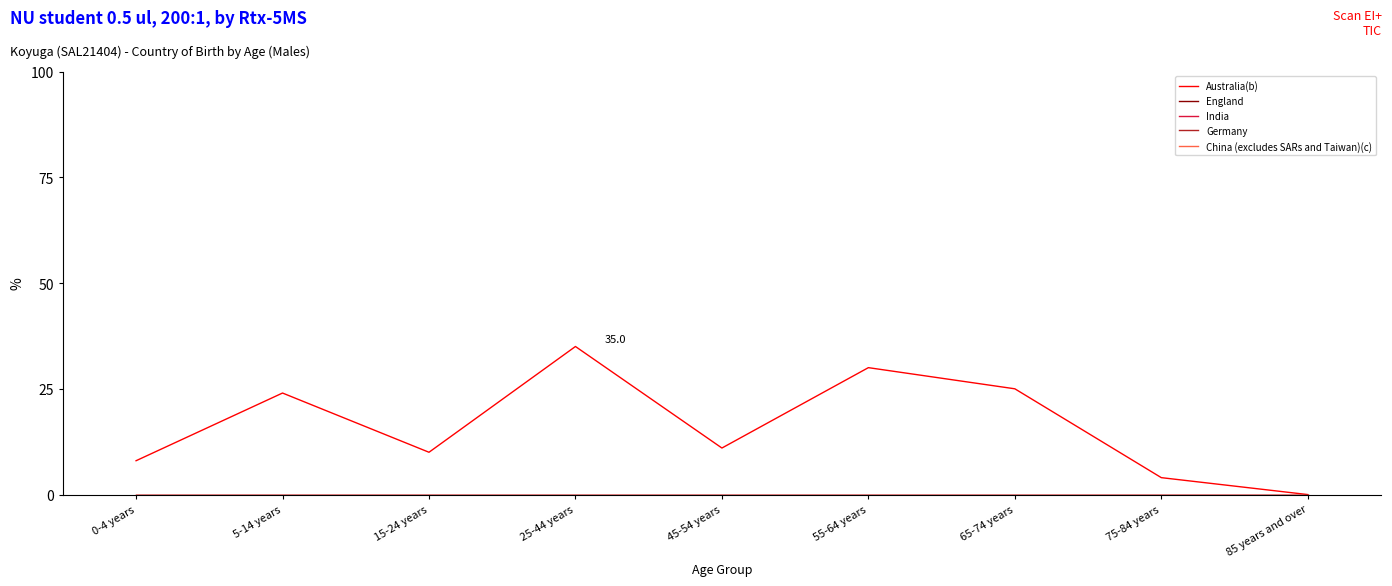

Reading right to left, what are all the values shown in this chart?

Australia(b): 85 years and over=0	75-84 years=4	65-74 years=25	55-64 years=30	45-54 years=11	25-44 years=35	15-24 years=10	5-14 years=24	0-4 years=8
England: 85 years and over=0	75-84 years=0	65-74 years=0	55-64 years=0	45-54 years=0	25-44 years=0	15-24 years=0	5-14 years=0	0-4 years=0
India: 85 years and over=0	75-84 years=0	65-74 years=0	55-64 years=0	45-54 years=0	25-44 years=0	15-24 years=0	5-14 years=0	0-4 years=0
Germany: 85 years and over=0	75-84 years=0	65-74 years=0	55-64 years=0	45-54 years=0	25-44 years=0	15-24 years=0	5-14 years=0	0-4 years=0
China (excludes SARs and Taiwan)(c): 85 years and over=0	75-84 years=0	65-74 years=0	55-64 years=0	45-54 years=0	25-44 years=0	15-24 years=0	5-14 years=0	0-4 years=0